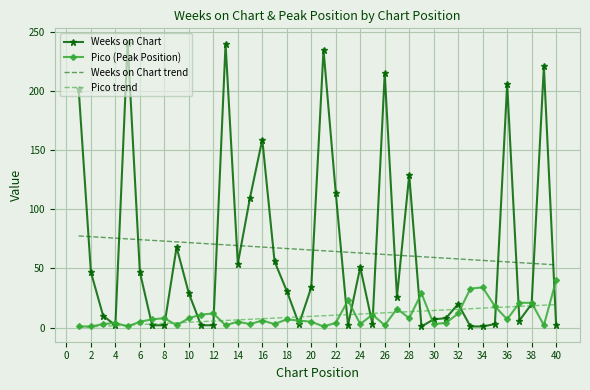

True or false: Weeks on Chart trend and Pico trend cross at least once.

False